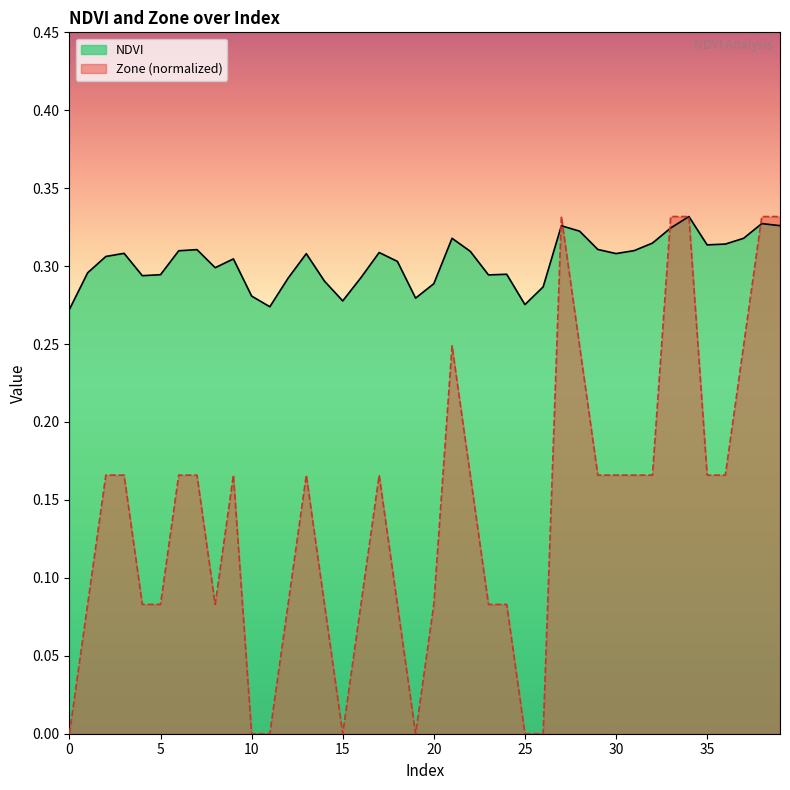

At which category is the sum across all series the highest?

34